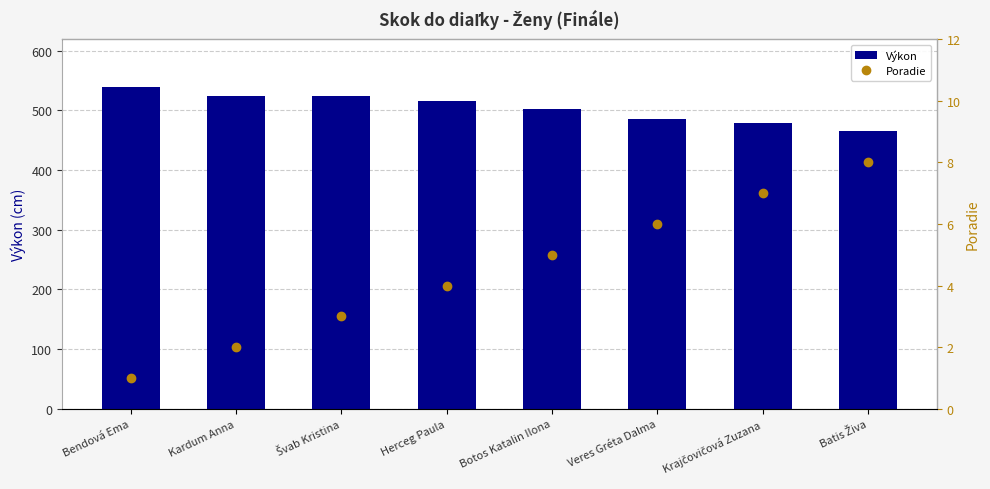

What is the average value of the Výkon series?

504